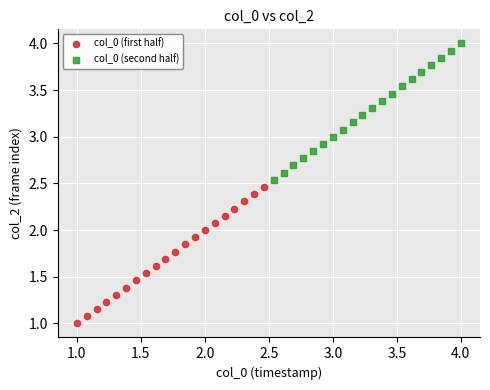

Which series reaches the minimum Y coordinate?

col_0 (first half)